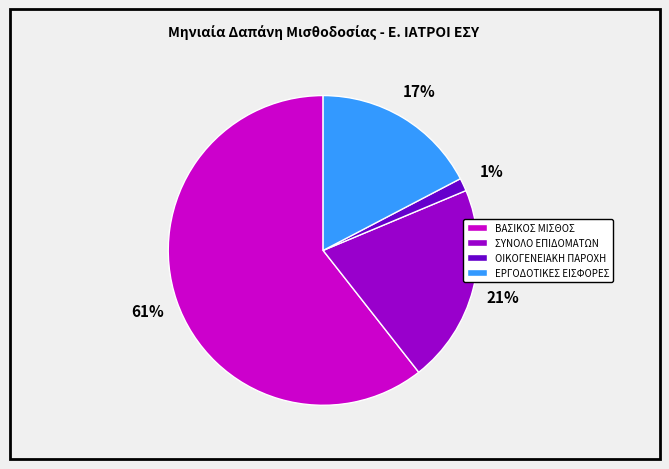

Rank the categories by value from highest to lowest.

ΒΑΣΙΚΟΣ ΜΙΣΘΟΣ, ΣΥΝΟΛΟ ΕΠΙΔΟΜΑΤΩΝ, ΕΡΓΟΔΟΤΙΚΕΣ ΕΙΣΦΟΡΕΣ, ΟΙΚΟΓΕΝΕΙΑΚΗ ΠΑΡΟΧΗ